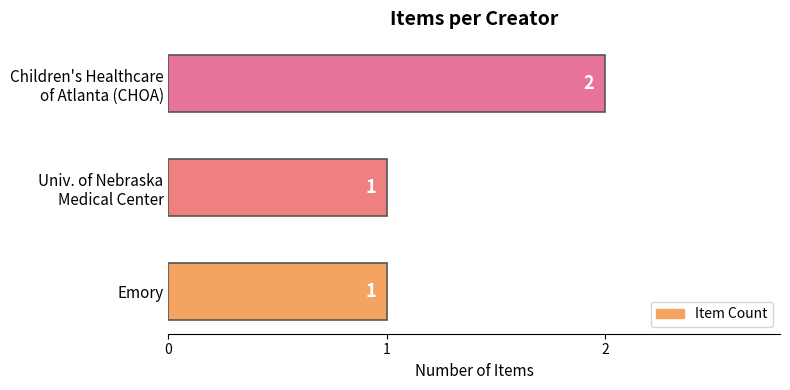

Reading top to bottom, extract all data points from this chart.

2	1	1